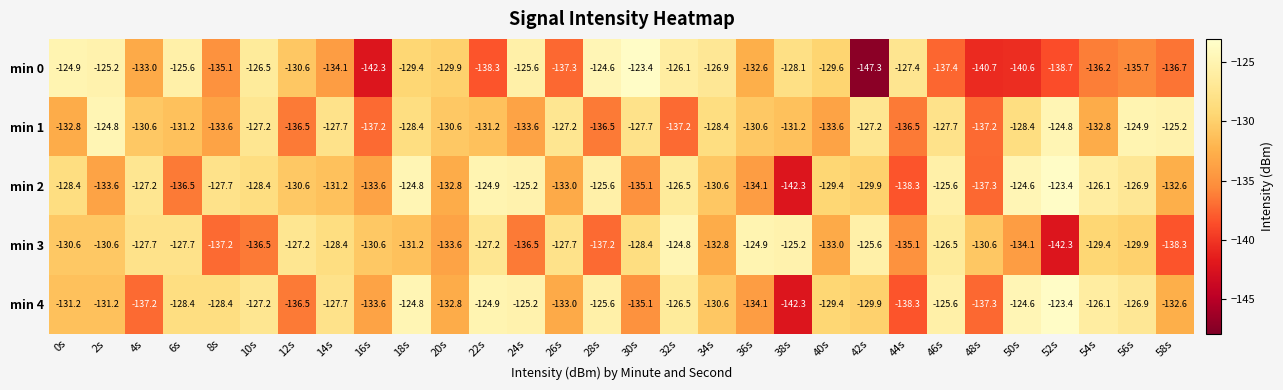

What is the smallest value displayed?

-147.3